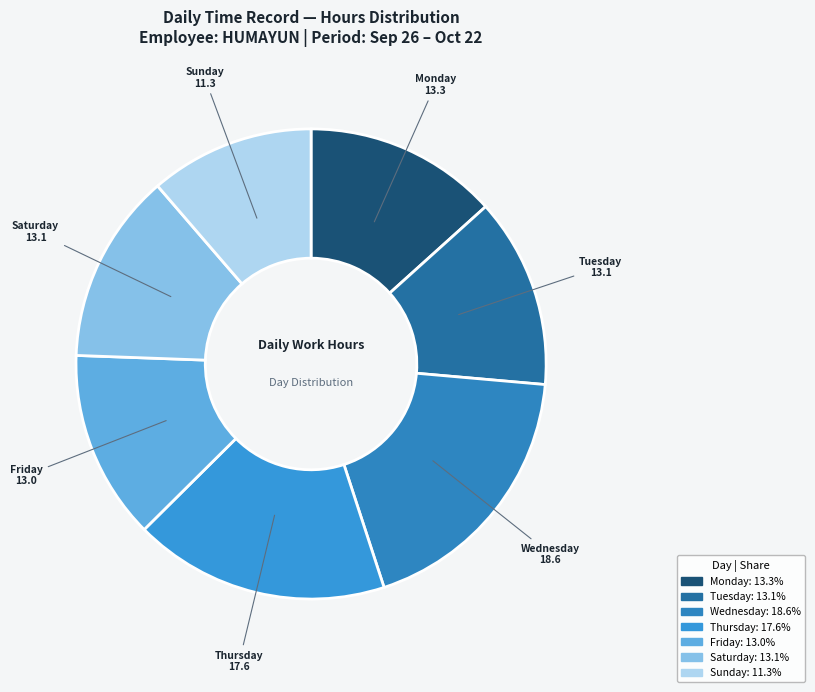

Count the number of slices in the pie.

7